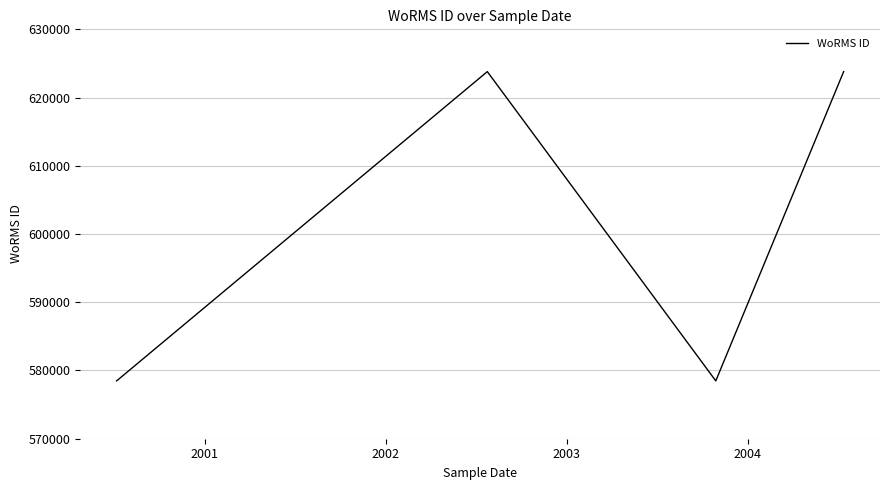

What is the maximum value shown in the chart?

623803